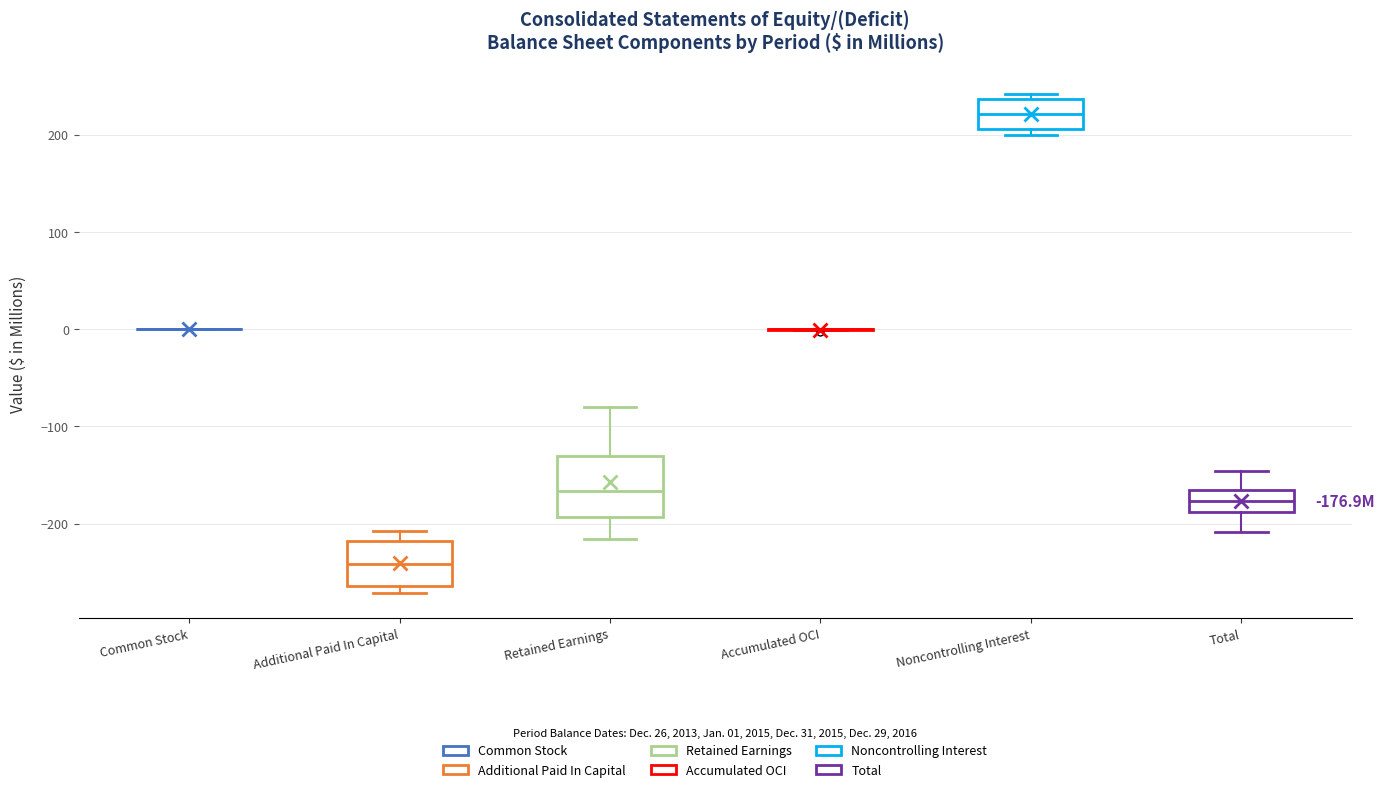

Comparing the boxes themselves (not the whiskers), which one is the tallest?

Retained Earnings